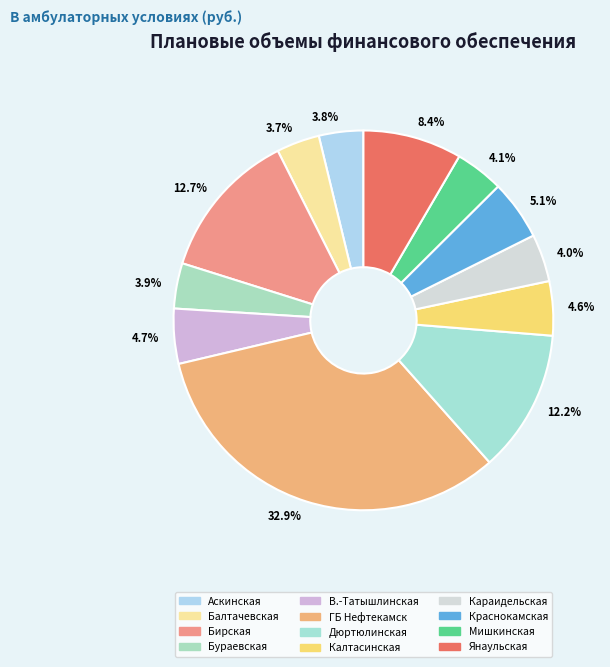

Is there a majority slice in this chart?

No